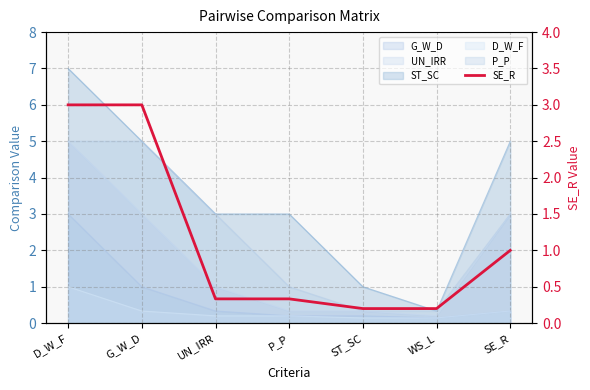

Rank the categories by value from lowest to highest.

ST_SC, WS_L, UN_IRR, P_P, SE_R, D_W_F, G_W_D